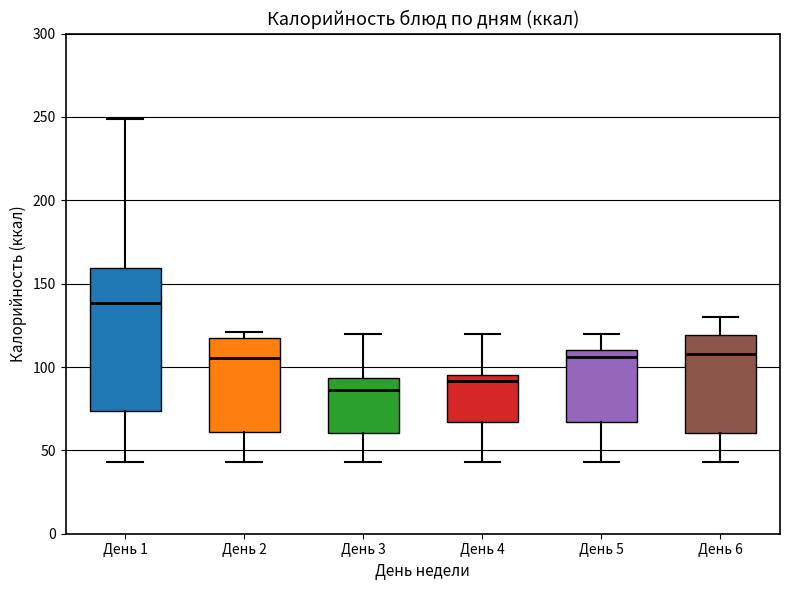

Where is the upper edge of the box for День 2 on the y-axis? The values are not printed on the chart, so give them approximately, as read against the axis.

115